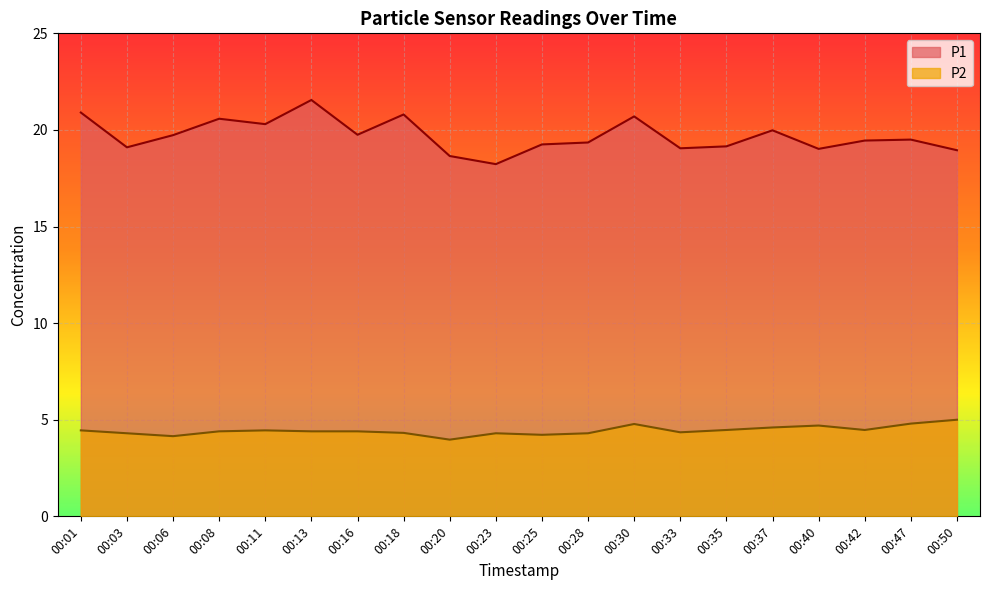

Rank the series by their maximum value, from lowest to highest.

P2, P1